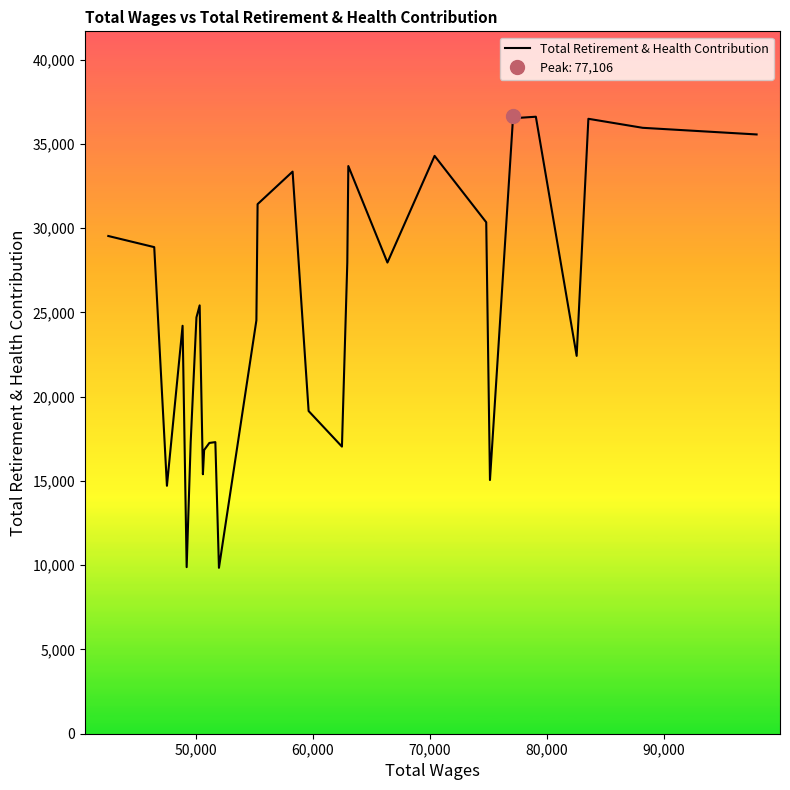

What is the minimum value for Total Retirement & Health Contribution?

9844